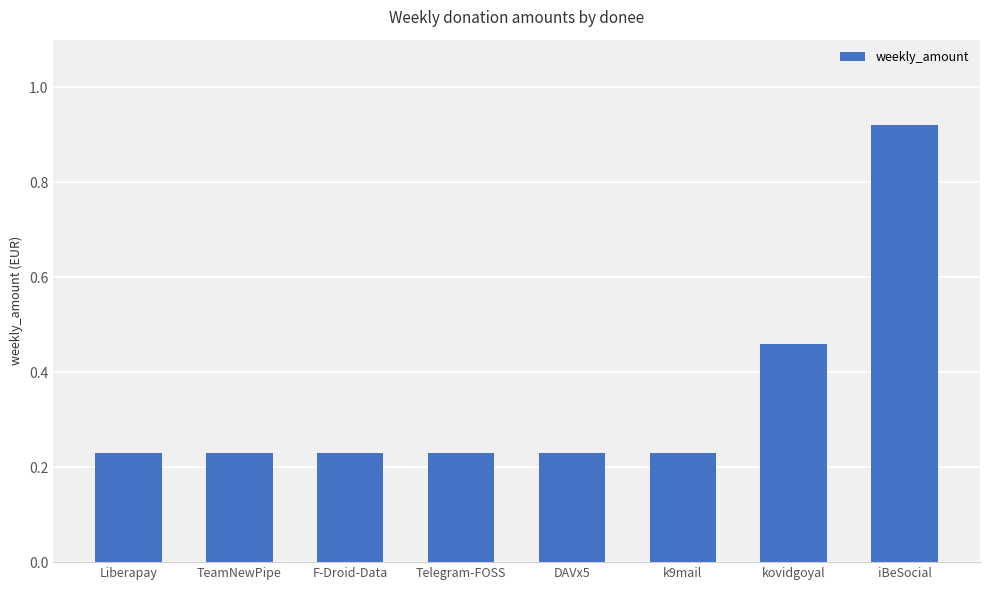

The value at kovidgoyal is 0.7. True or false?

False